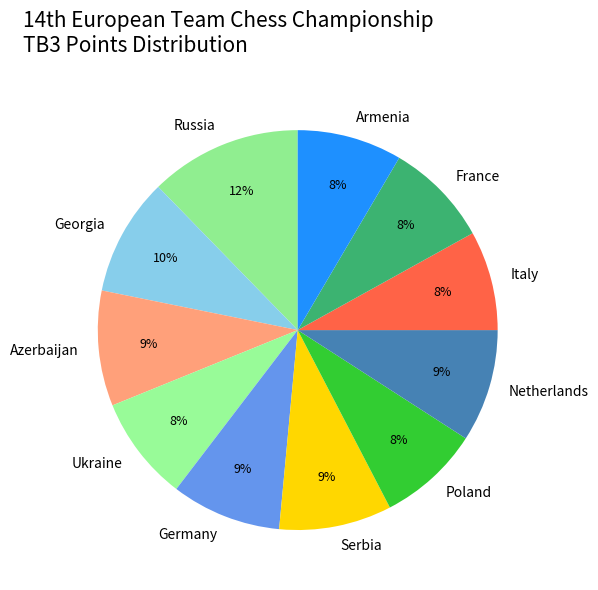

To the nearest percent, what is the average slice percentage?

9%